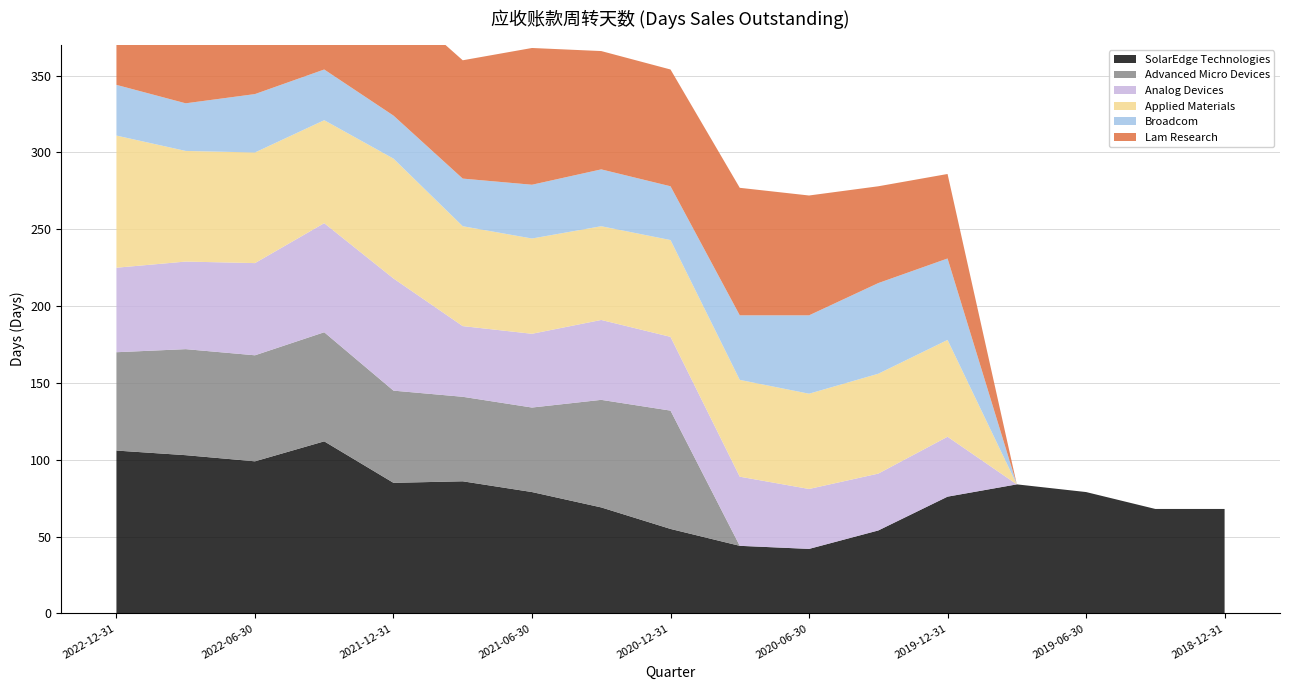

Reading left to right, list all the values displayed in this chart.

SolarEdge Technologies: 106	103	99	112	85	86	79	69	55	44	42	54	76	84	79	68	68
Advanced Micro Devices: 64	69	69	71	60	55	55	70	77	0	0	0	0	0	0	0	0
Analog Devices: 55	57	60	71	73	46	48	52	48	45	39	37	39	0	0	0	0
Applied Materials: 86	72	72	67	78	65	62	61	63	63	62	65	63	0	0	0	0
Broadcom: 33	31	38	33	28	31	35	37	35	42	51	59	53	0	0	0	0
Lam Research: 91	81	75	79	76	77	89	77	76	83	78	63	55	0	0	0	0